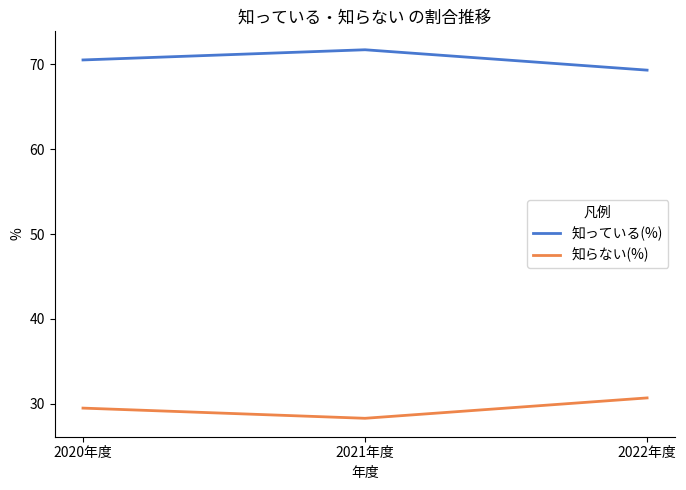

Read the 知らない(%) value at 2020年度.

29.5